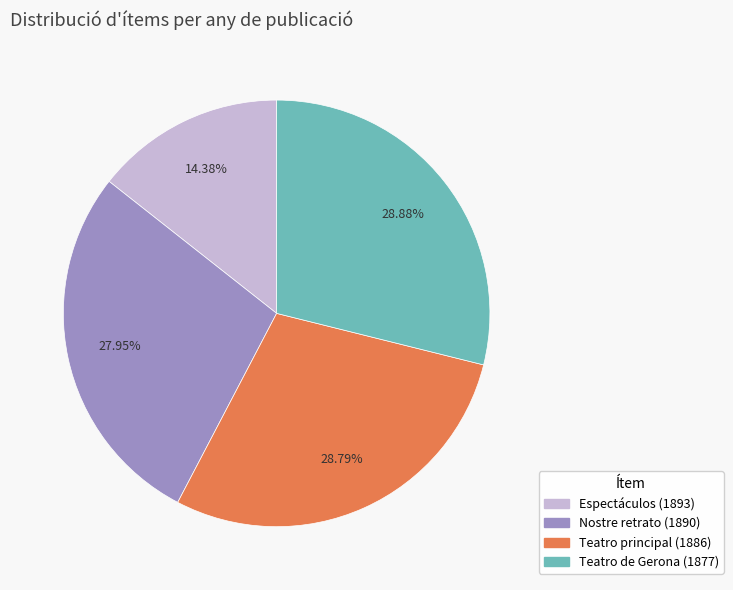

Is there a majority slice in this chart?

No